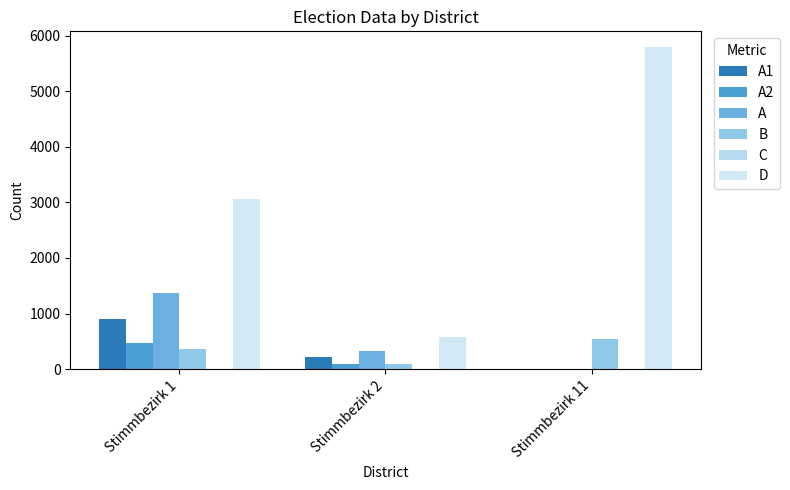

Which has a higher value, Stimmbezirk 1 or Stimmbezirk 2?

Stimmbezirk 1